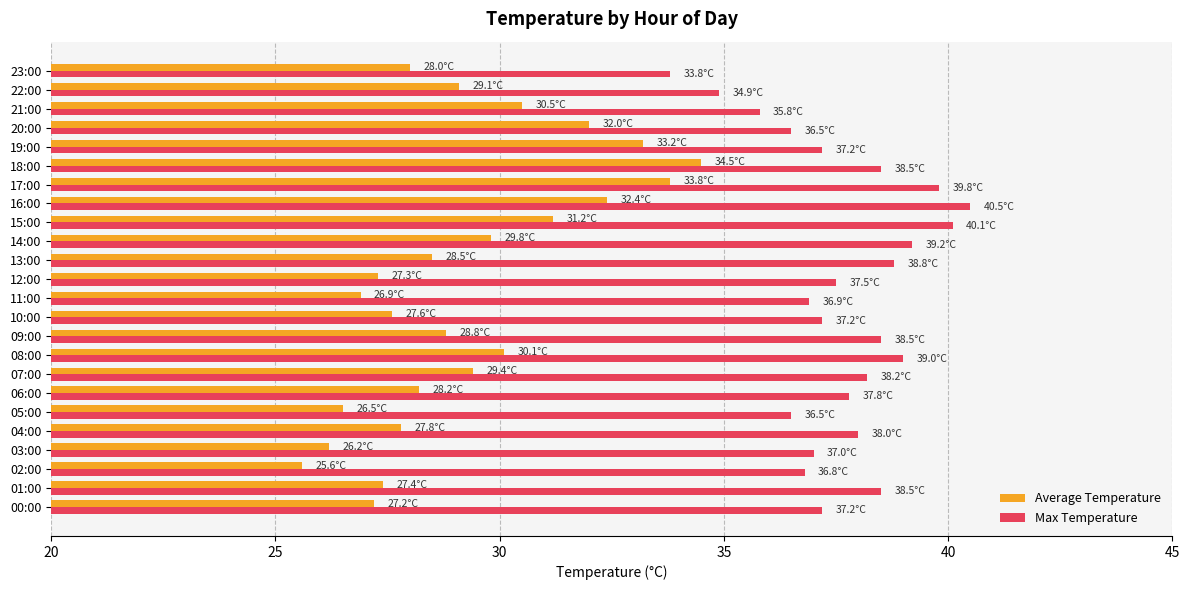

At 09:00, list the series in order from smallest to largest.

Average Temperature, Max Temperature